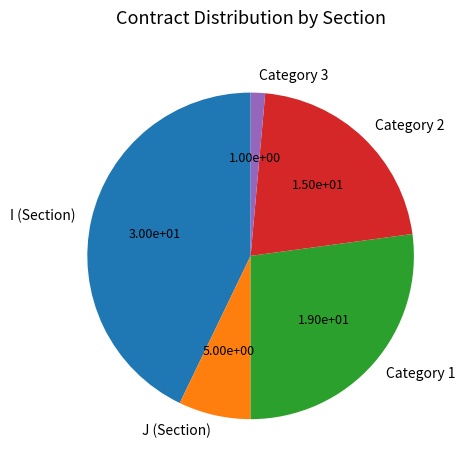

Between Category 3 and I (Section), which is larger?

I (Section)